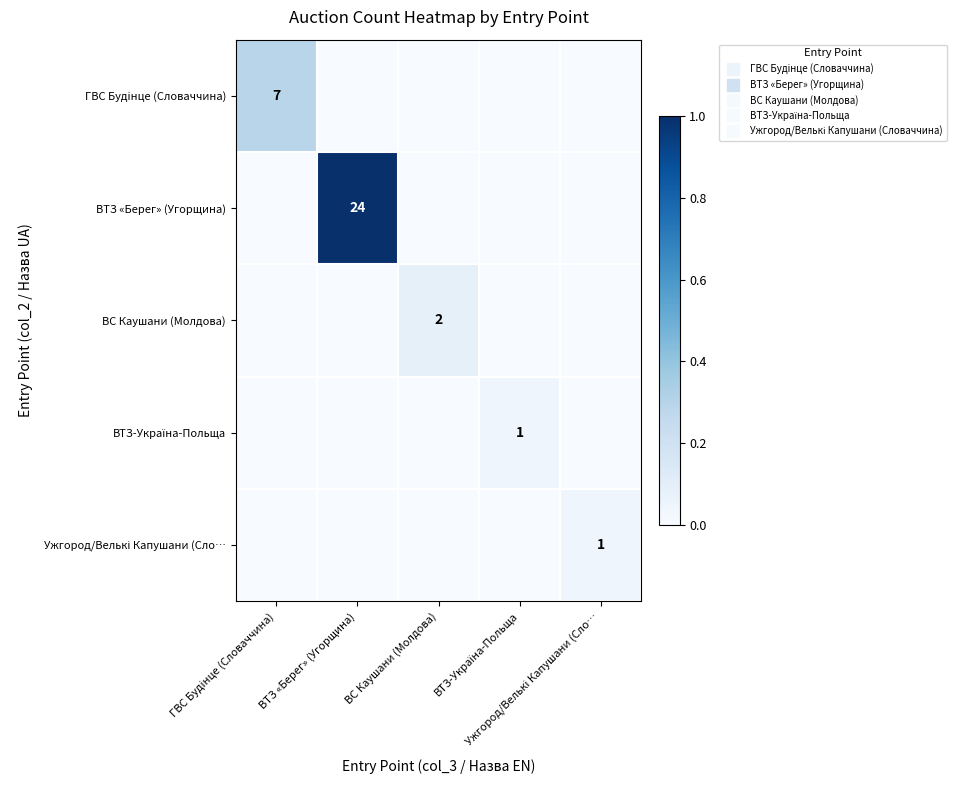

At how many categories does at least one series exceed 0?

5